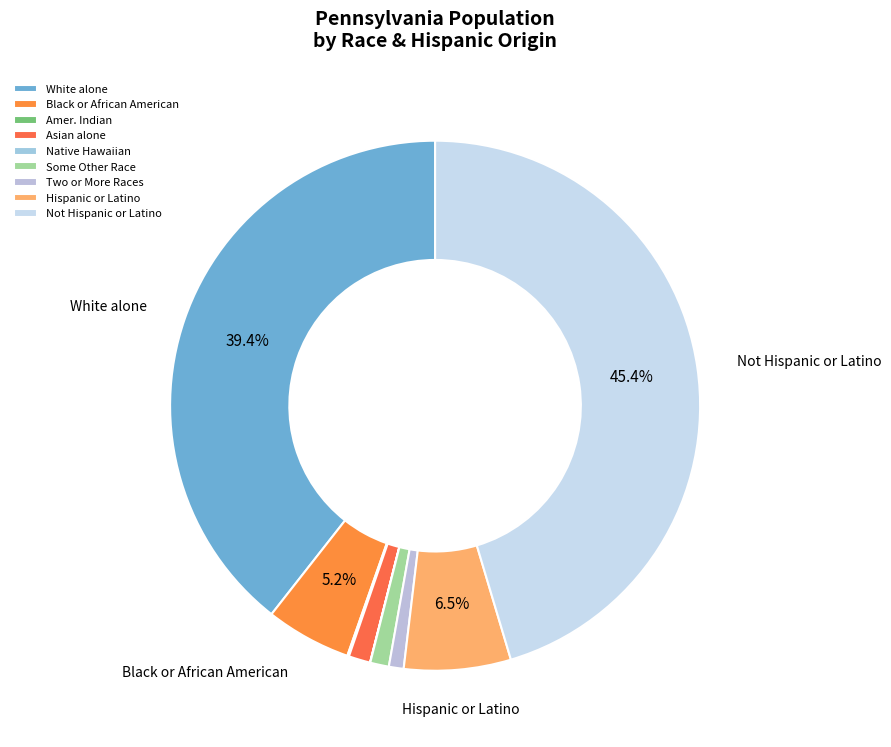

Rank the categories by value from highest to lowest.

Not Hispanic or Latino, White alone, Hispanic or Latino, Black or African American alone, Asian alone, Some Other Race alone, Two or More Races, American Indian and Alaska Native, Native Hawaiian and Other Pacific